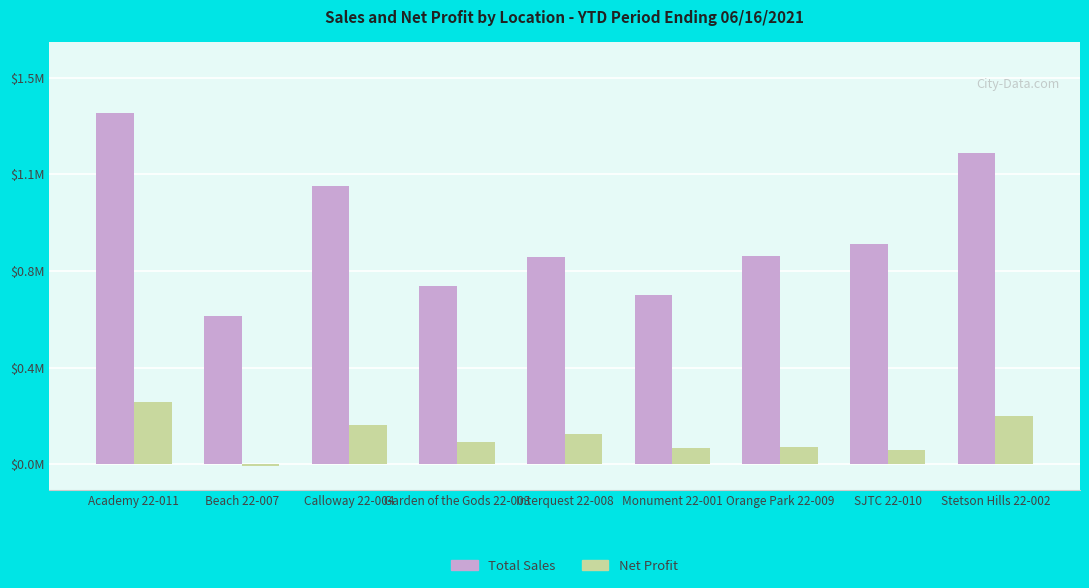

What are all the series names shown in the legend?

Total Sales, Net Profit